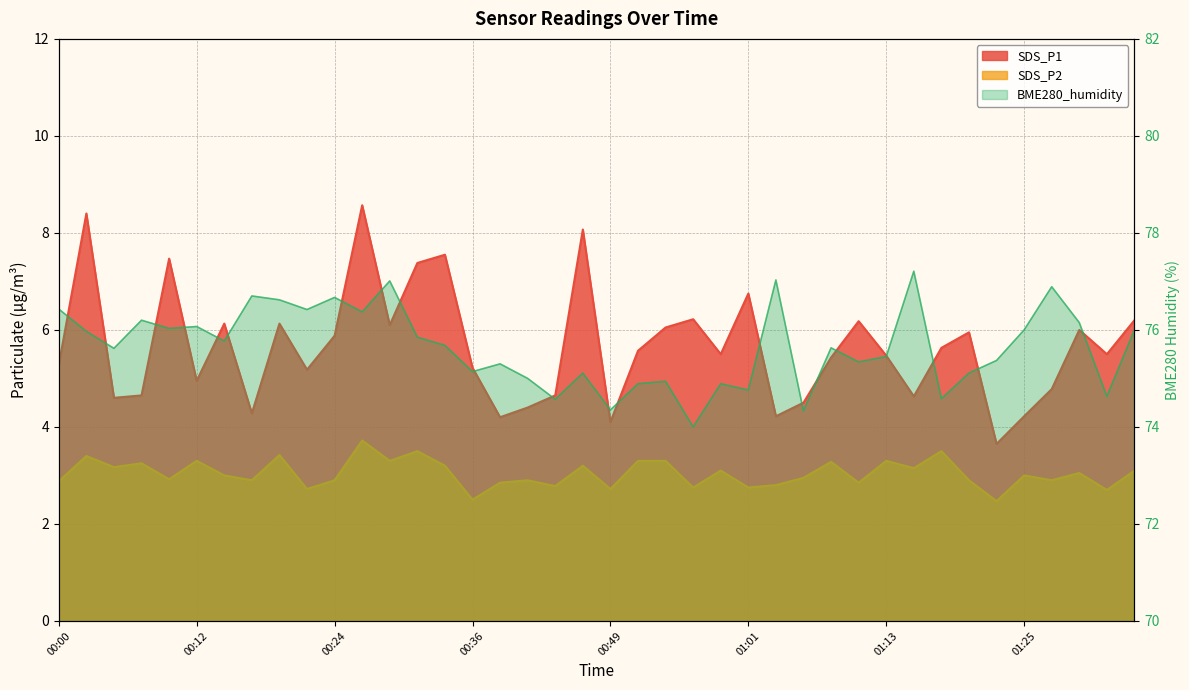

How many categories are shown in the chart?

40